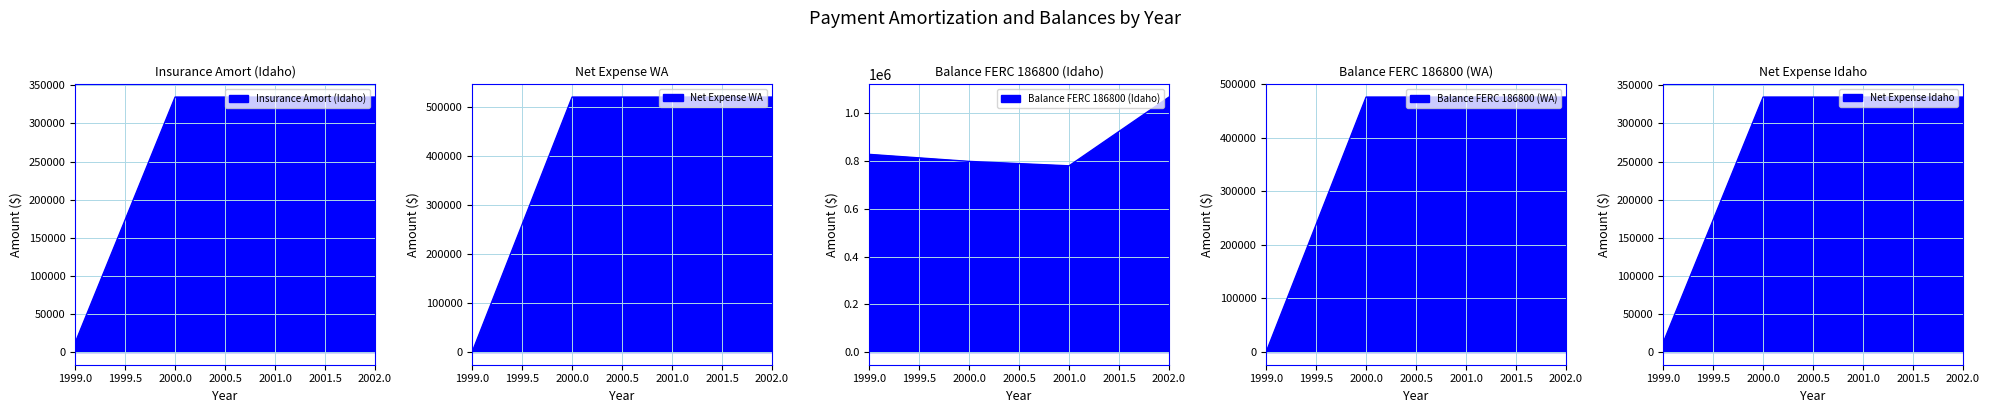

What is the total value across all series at 2002?

2733167